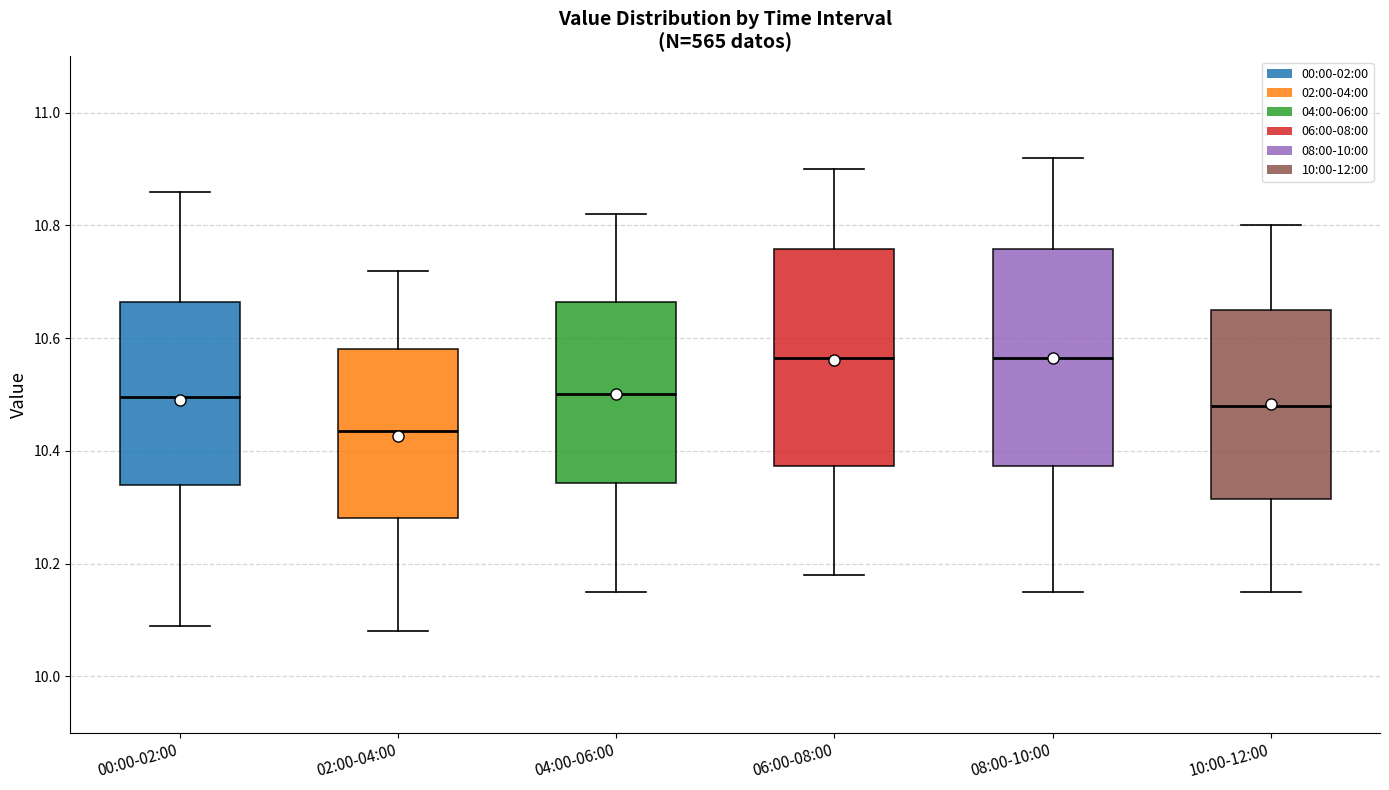

Reading left to right, transcribe this box plot: for each box, give where its median line is, the range the box spans, and where its two whiskers end, as read against the y-axis. The values are not printed on the chart, so give them approximately, as read against the axis.

00:00-02:00: median 10.50, box 10.34 to 10.66, whiskers 10.10 to 10.86
02:00-04:00: median 10.44, box 10.28 to 10.58, whiskers 10.08 to 10.72
04:00-06:00: median 10.50, box 10.34 to 10.66, whiskers 10.16 to 10.82
06:00-08:00: median 10.56, box 10.38 to 10.76, whiskers 10.18 to 10.90
08:00-10:00: median 10.56, box 10.38 to 10.76, whiskers 10.16 to 10.92
10:00-12:00: median 10.48, box 10.32 to 10.66, whiskers 10.16 to 10.80